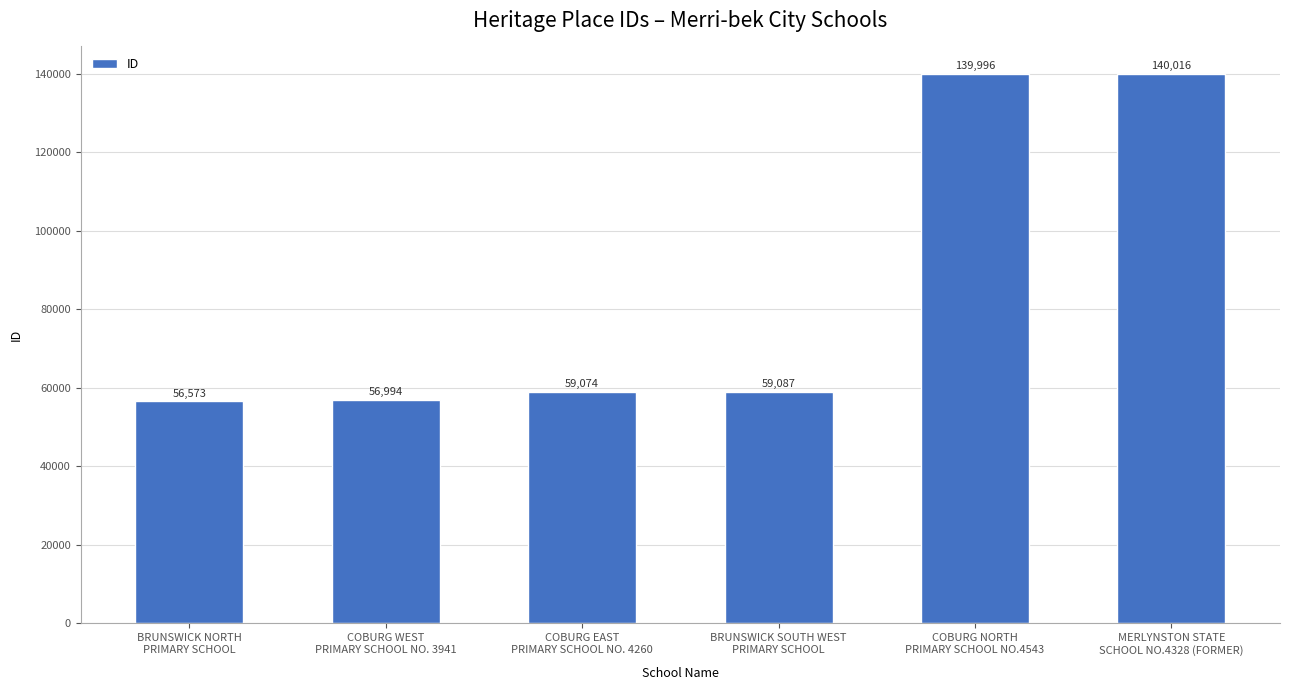

Between MERLYNSTON STATE
SCHOOL NO.4328 (FORMER) and BRUNSWICK SOUTH WEST
PRIMARY SCHOOL, which is larger?

MERLYNSTON STATE
SCHOOL NO.4328 (FORMER)